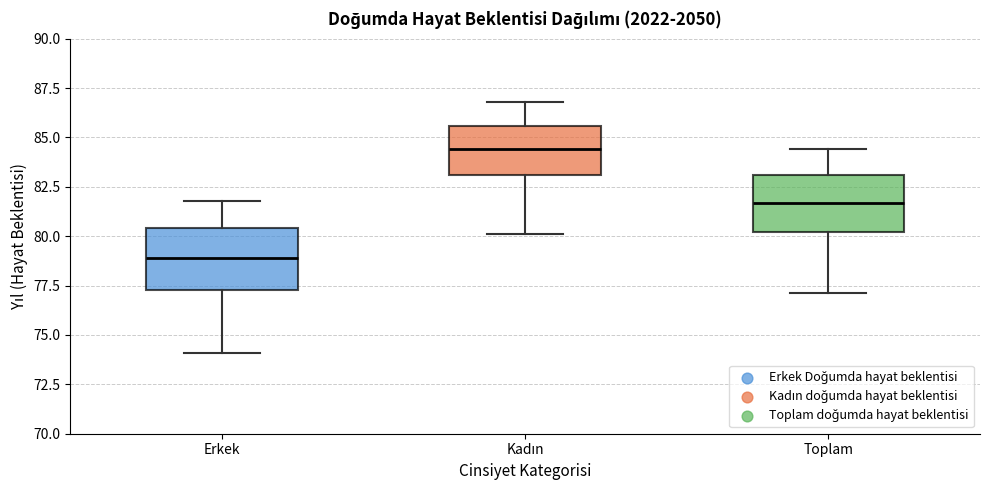

Which box has the highest median line?

Kadın